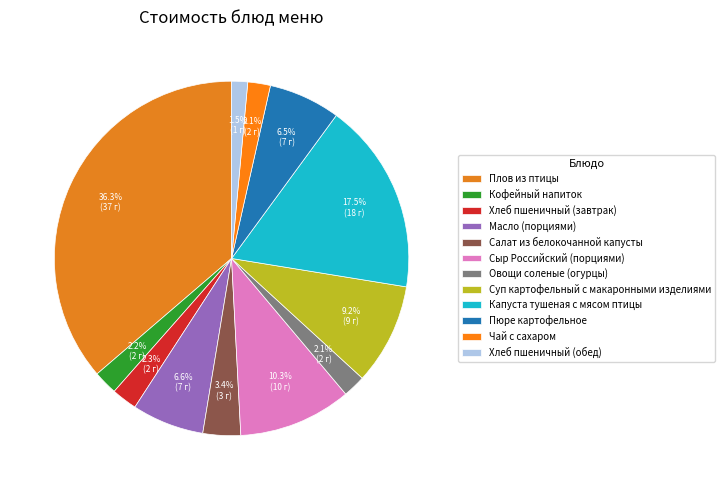

How many slices are in this pie chart?

12